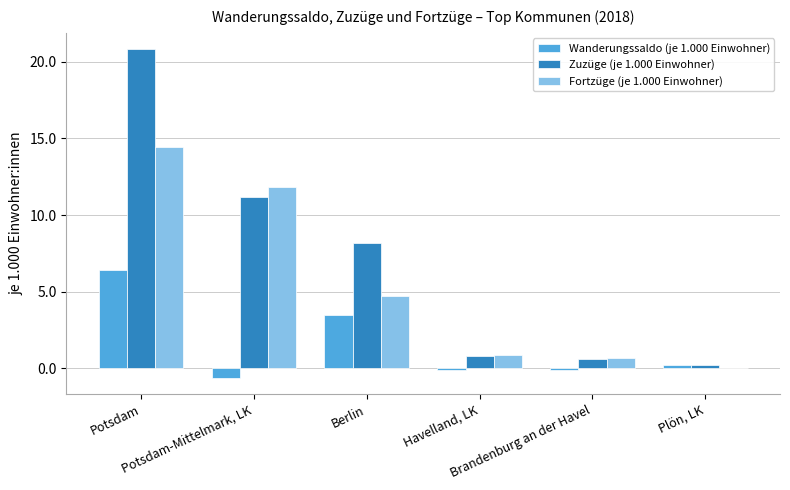

At which label does Zuzüge (je 1.000 Einwohner) first exceed 8?

Potsdam